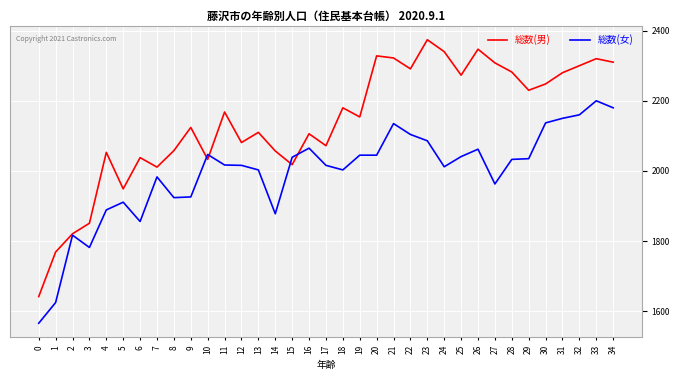

Rank the series at 19 from lowest to highest value.

総数(女), 総数(男)